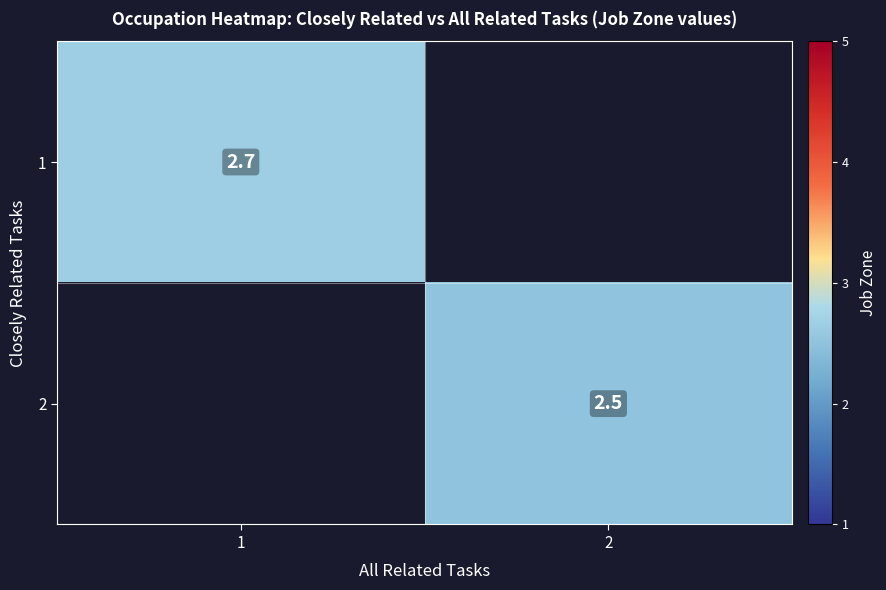

What is the lowest value of the 1 series?

2.7